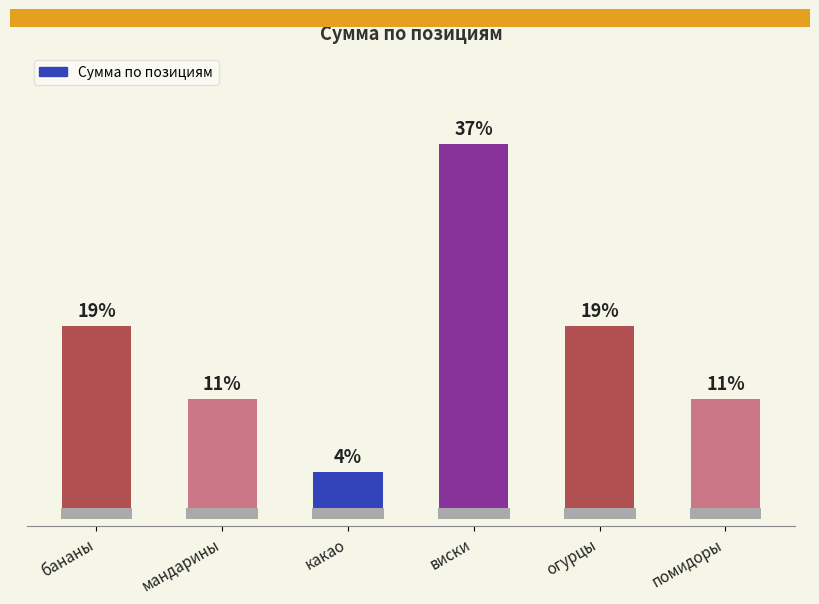

What is the label of the 2nd bar from the left?

мандарины